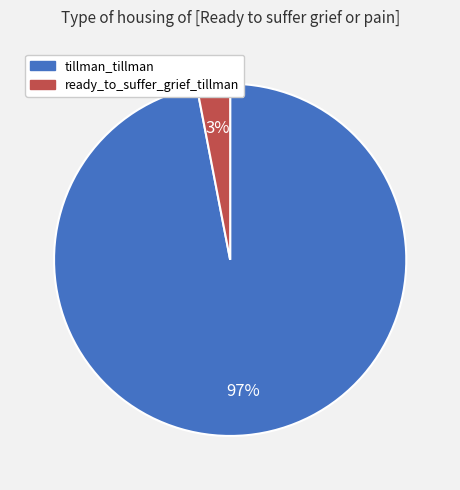

Is it true that ready_to_suffer_grief_tillman is 3% of the pie?

True